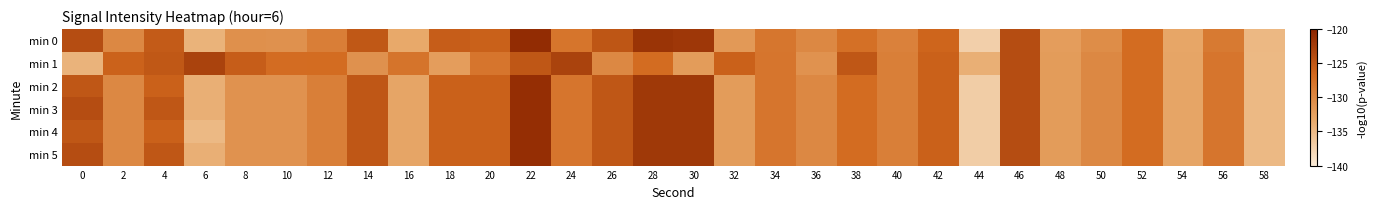

Reading left to right, what are all the values shown in this chart?

min 0: 0=-124.0	2=-130.0	4=-125.4	6=-134.3	8=-130.8	10=-130.9	12=-128.9	14=-125.0	16=-133.3	18=-125.6	20=-125.9	22=-120.7	24=-127.9	26=-124.9	28=-121.5	30=-121.8	32=-131.7	34=-128.1	36=-130.0	38=-127.5	40=-129.3	42=-126.3	44=-137.2	46=-124.1	48=-132.2	50=-130.4	52=-127.0	54=-133.1	56=-128.5	58=-134.8
min 1: 0=-134.4	2=-126.1	4=-125.0	6=-123.0	8=-125.6	10=-127.1	12=-127.0	14=-130.9	16=-127.9	18=-132.1	20=-128.0	22=-125.0	24=-123.0	26=-130.0	28=-127.0	30=-132.0	32=-126.0	34=-128.0	36=-131.0	38=-125.0	40=-129.0	42=-126.0	44=-134.0	46=-124.0	48=-132.0	50=-130.0	52=-127.0	54=-133.0	56=-128.0	58=-135.0
min 2: 0=-125.0	2=-130.0	4=-126.0	6=-134.0	8=-131.0	10=-131.0	12=-129.0	14=-125.0	16=-133.0	18=-126.0	20=-126.0	22=-121.0	24=-128.0	26=-125.0	28=-122.0	30=-122.0	32=-132.0	34=-128.0	36=-130.0	38=-127.0	40=-129.0	42=-126.0	44=-137.0	46=-124.0	48=-132.0	50=-130.0	52=-127.0	54=-133.0	56=-128.0	58=-135.0
min 3: 0=-124.0	2=-130.0	4=-125.0	6=-134.0	8=-131.0	10=-131.0	12=-129.0	14=-125.0	16=-133.0	18=-126.0	20=-126.0	22=-121.0	24=-128.0	26=-125.0	28=-122.0	30=-122.0	32=-132.0	34=-128.0	36=-130.0	38=-127.0	40=-129.0	42=-126.0	44=-137.0	46=-124.0	48=-132.0	50=-130.0	52=-127.0	54=-133.0	56=-128.0	58=-135.0
min 4: 0=-125.0	2=-130.0	4=-126.0	6=-135.0	8=-131.0	10=-131.0	12=-129.0	14=-125.0	16=-133.0	18=-126.0	20=-126.0	22=-121.0	24=-128.0	26=-125.0	28=-122.0	30=-122.0	32=-132.0	34=-128.0	36=-130.0	38=-127.0	40=-129.0	42=-126.0	44=-137.0	46=-124.0	48=-132.0	50=-130.0	52=-127.0	54=-133.0	56=-128.0	58=-135.0
min 5: 0=-124.0	2=-130.0	4=-125.0	6=-134.0	8=-131.0	10=-131.0	12=-129.0	14=-125.0	16=-133.0	18=-126.0	20=-126.0	22=-121.0	24=-128.0	26=-125.0	28=-122.0	30=-122.0	32=-132.0	34=-128.0	36=-130.0	38=-127.0	40=-129.0	42=-126.0	44=-137.0	46=-124.0	48=-132.0	50=-130.0	52=-127.0	54=-133.0	56=-128.0	58=-135.0